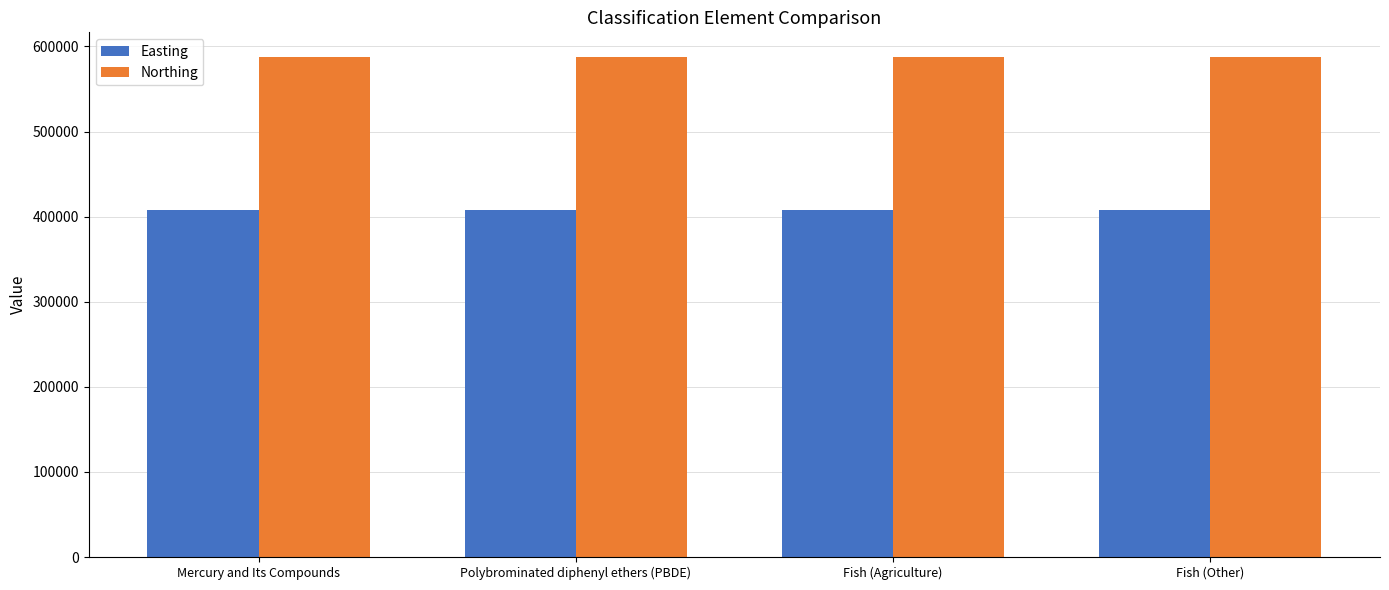

The value of Northing at Fish (Agriculture) is 587228. True or false?

True